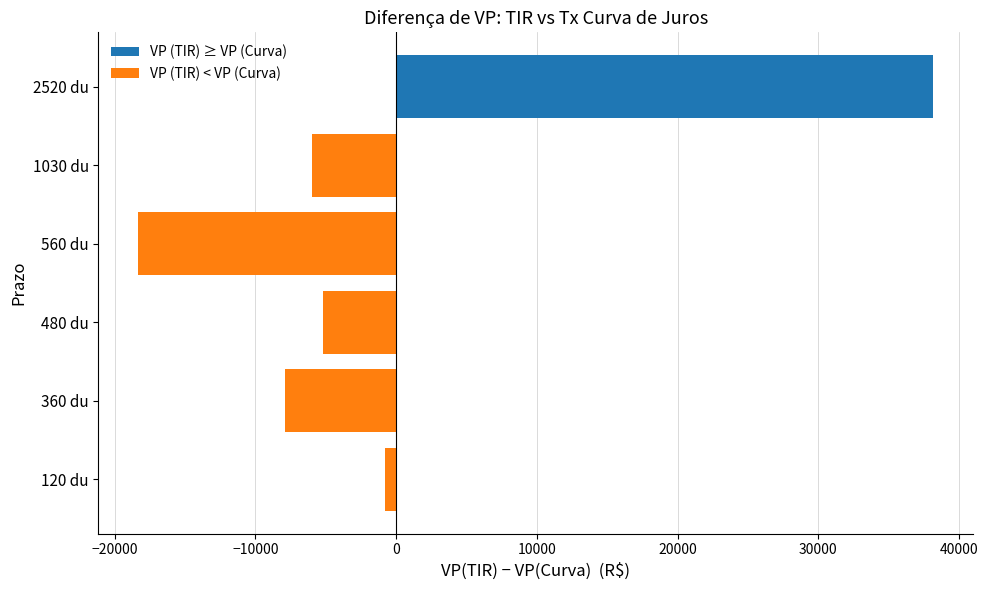

The value of VP (TIR) < VP (Curva) at 360 du is -7898.9. True or false?

True